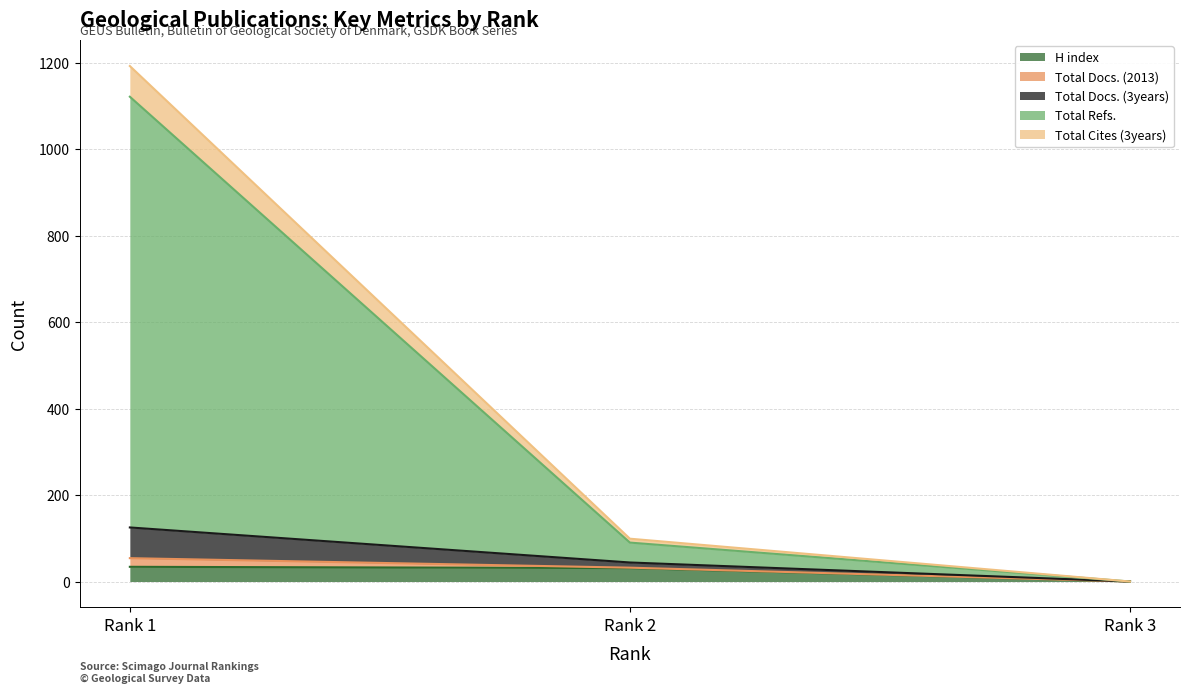

What is the maximum value for H index?

34